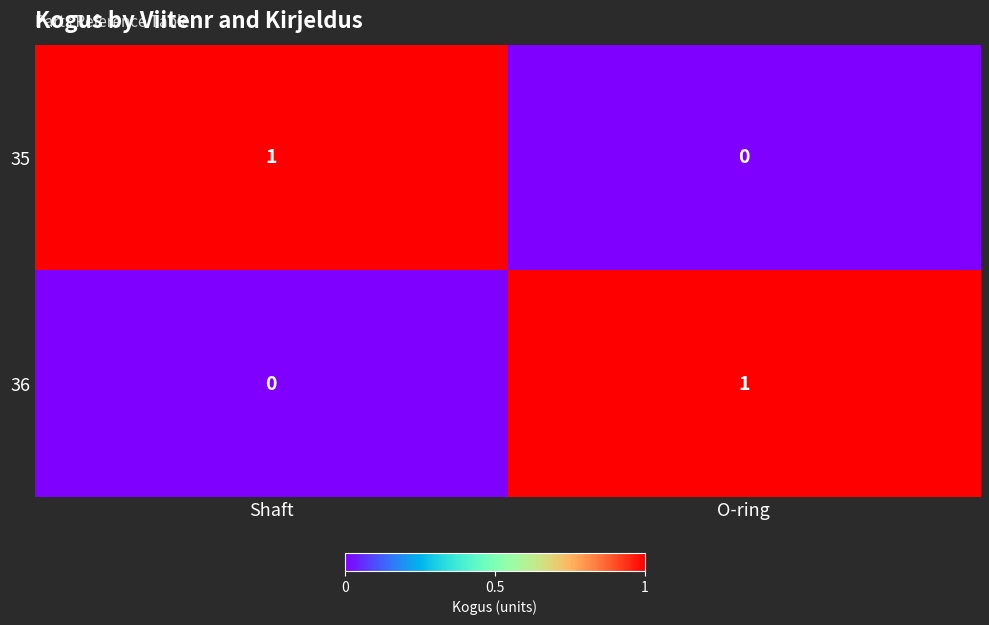

Where is 36 nearest to the value 0?

Shaft